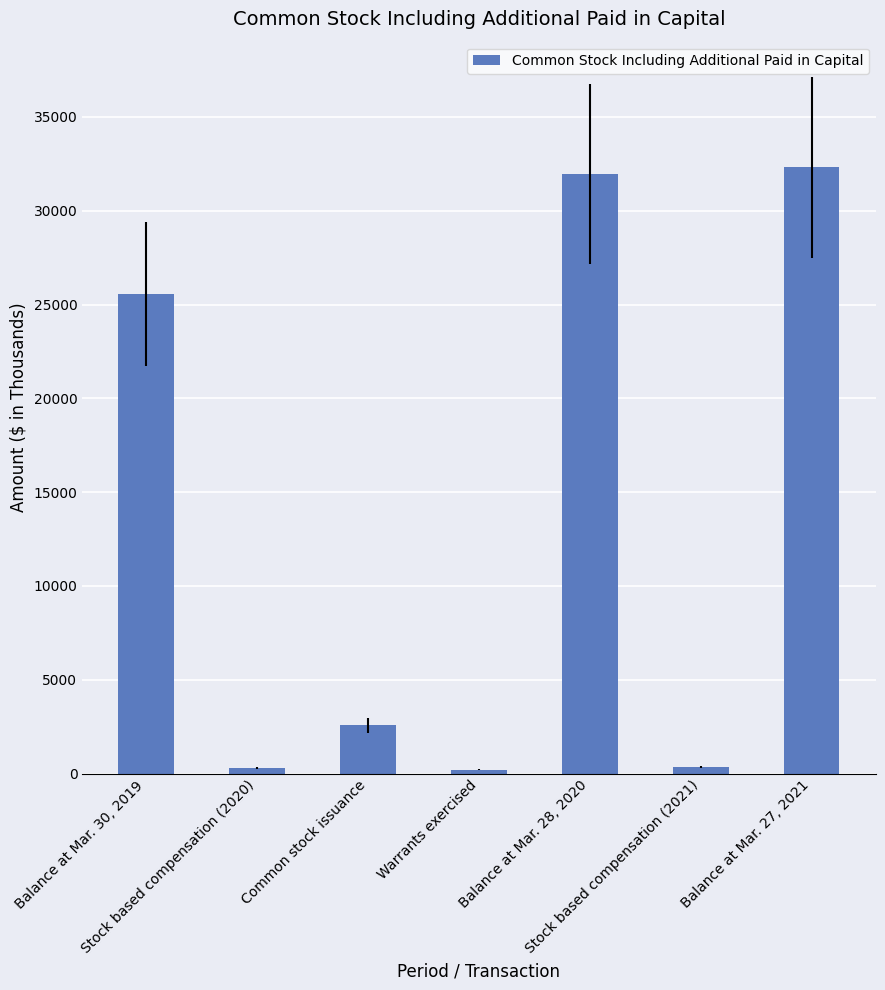

Which has a higher value, Stock based compensation (2020) or Balance at Mar. 28, 2020?

Balance at Mar. 28, 2020